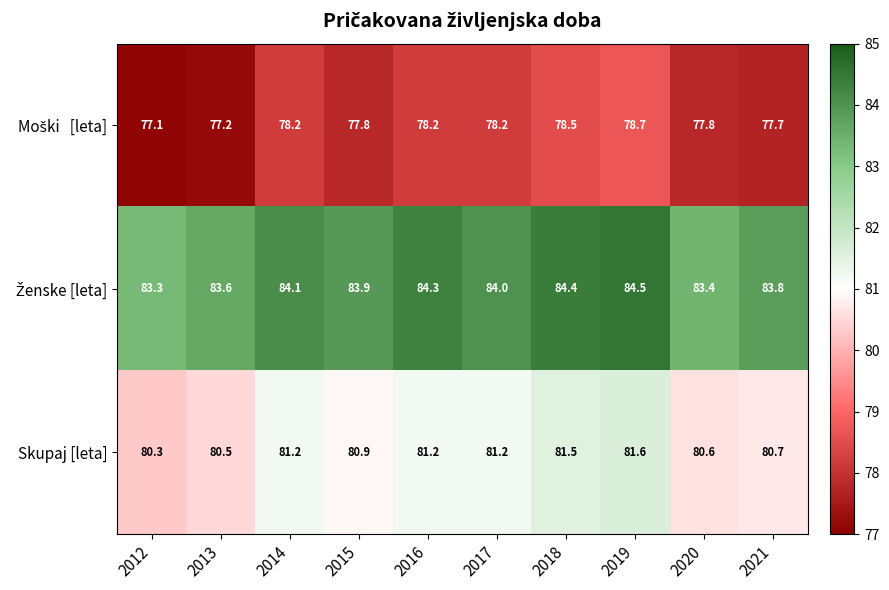

What is the difference between the highest and lowest values at 2021?

6.1